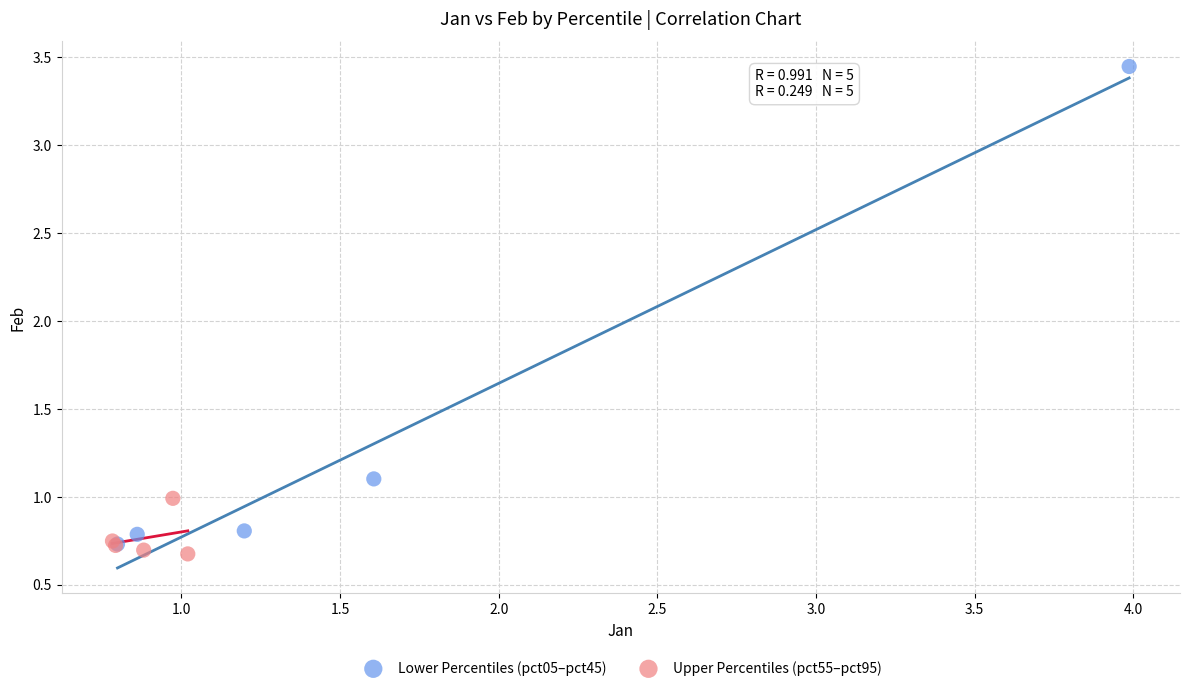

Which series has the widest spread of Y values?

Lower Percentiles (pct05–pct45)